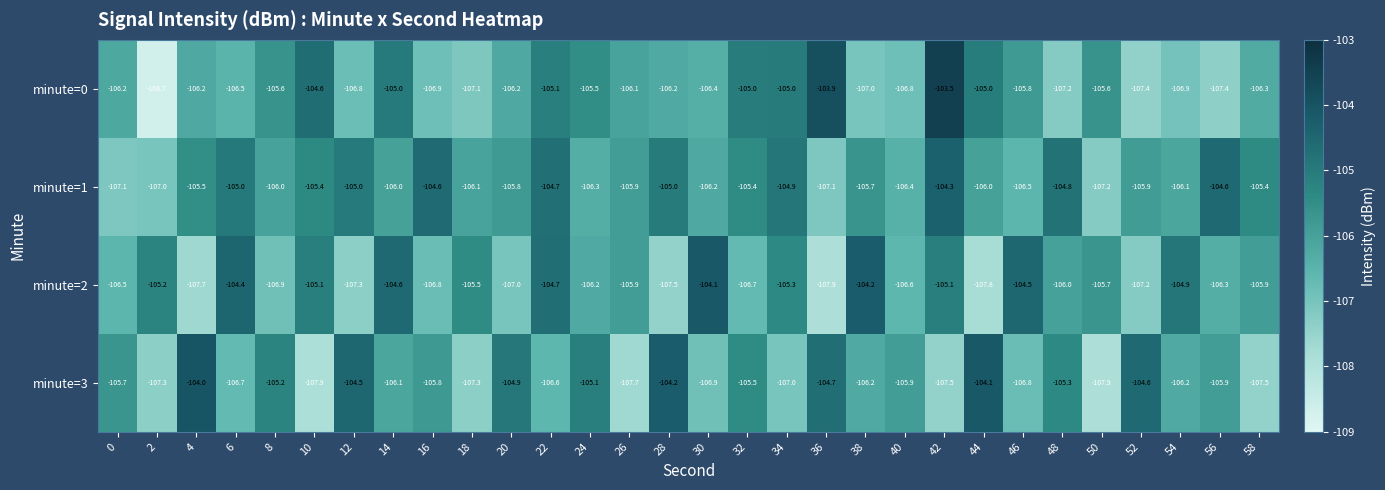

Which category has the highest value across all series?

42